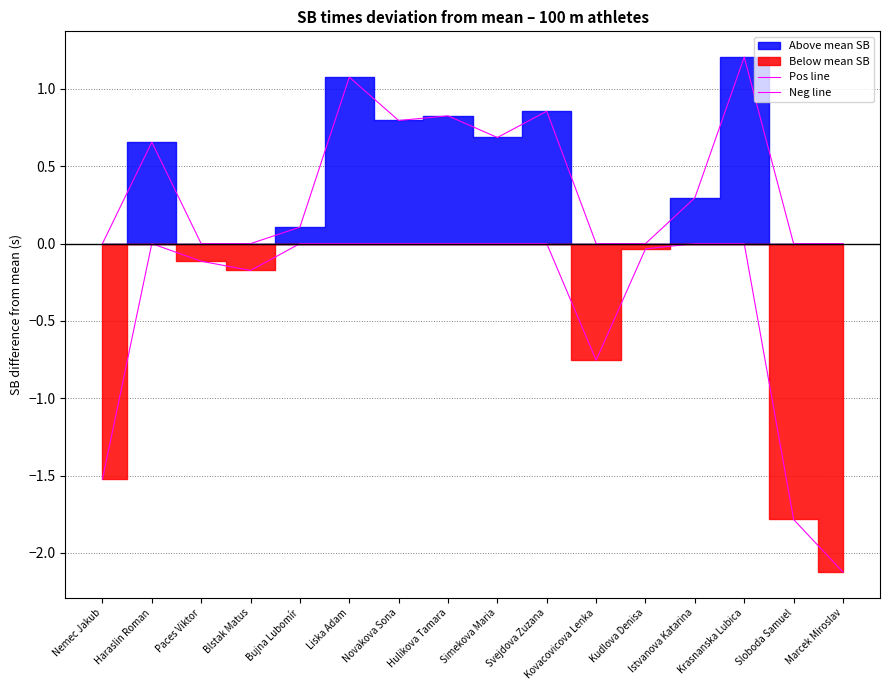

What is the minimum value for Neg line?

-2.1